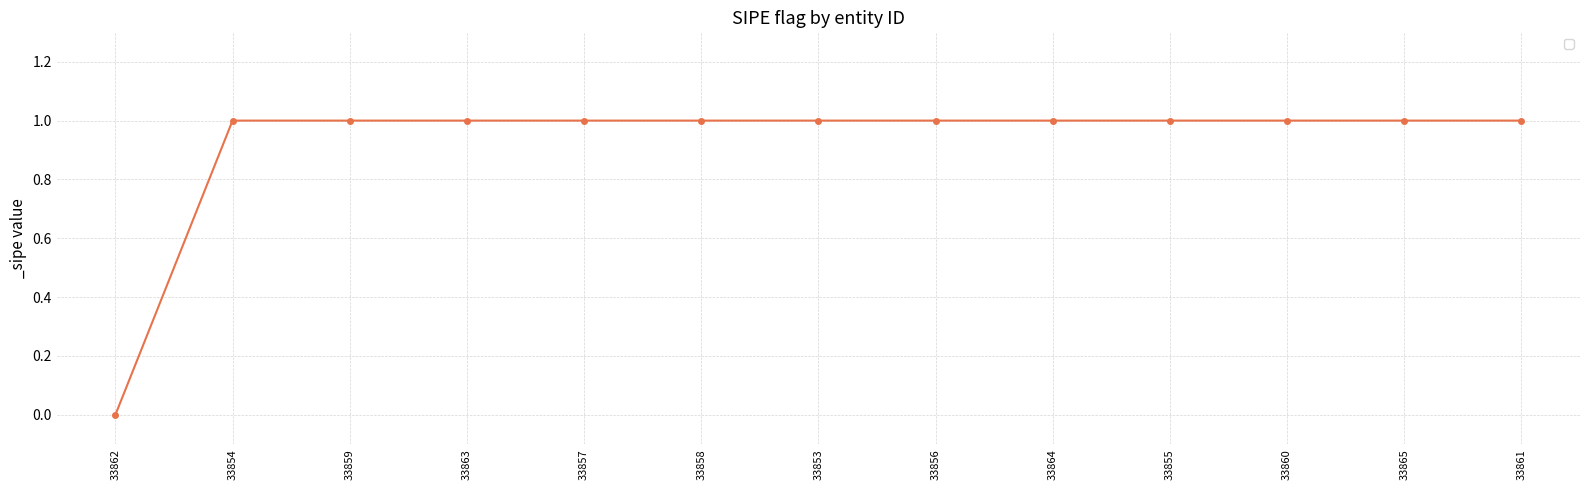

Does the chart have visible grid lines?

Yes